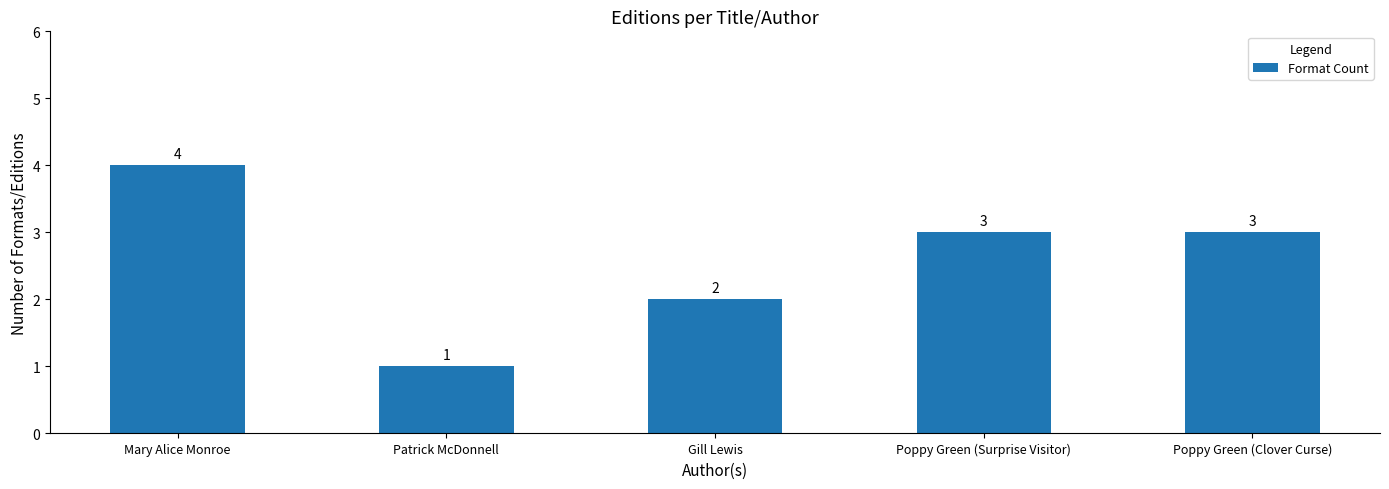

What is the approximate value at Mary Alice Monroe?

4